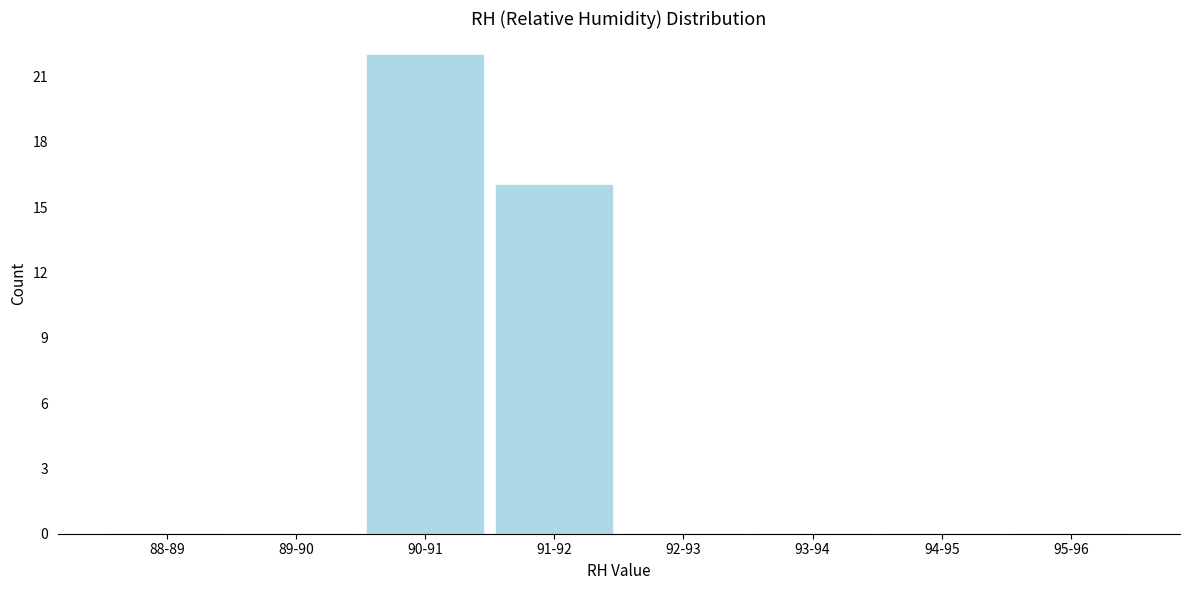

Reading right to left, what are all the values shown in this chart?

95-96=0	94-95=0	93-94=0	92-93=0	91-92=16	90-91=22	89-90=0	88-89=0